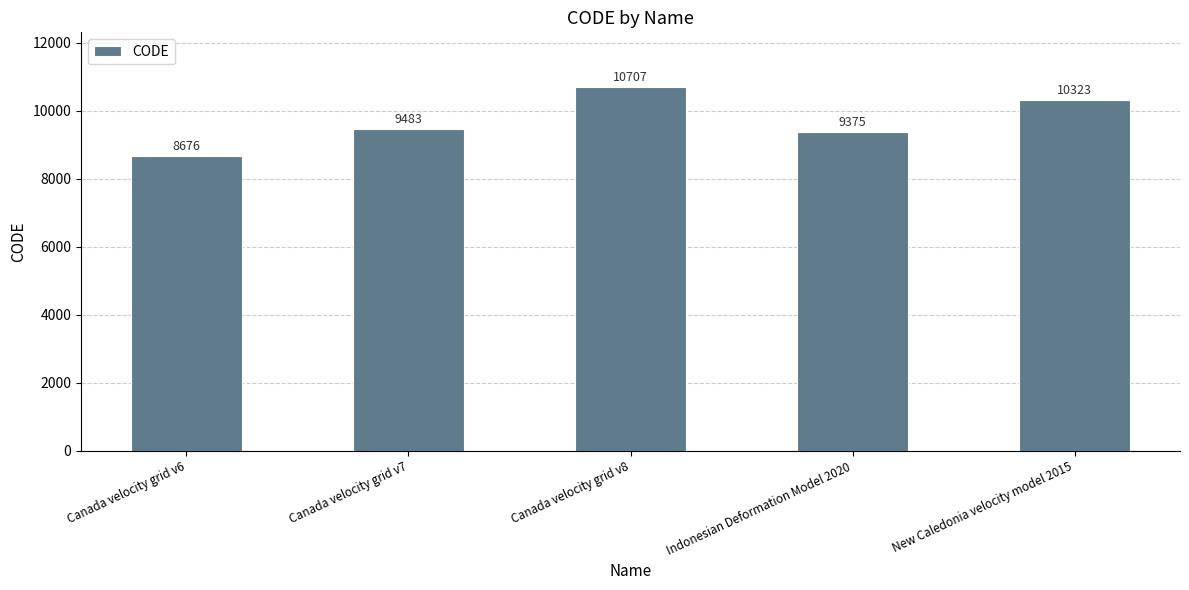

What is the approximate value at Canada velocity grid v8?

10707